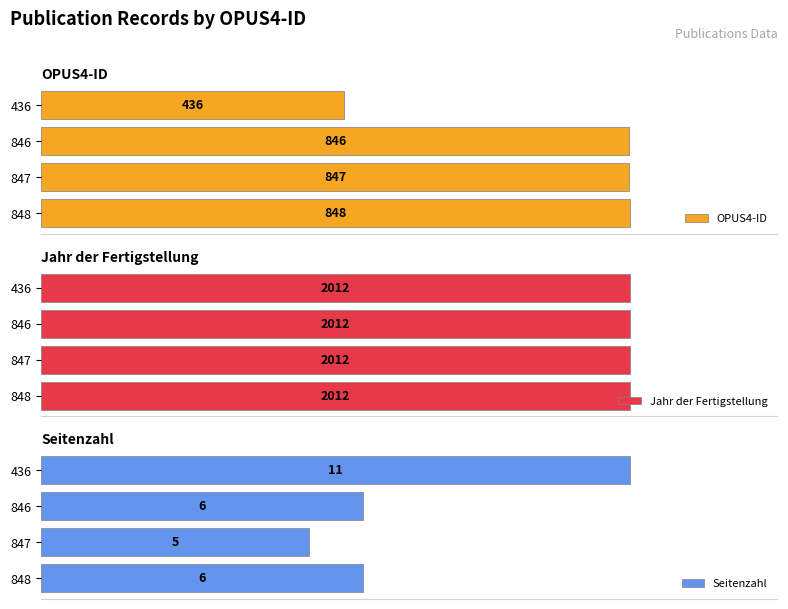

Rank the categories by OPUS4-ID value from highest to lowest.

848, 847, 846, 436